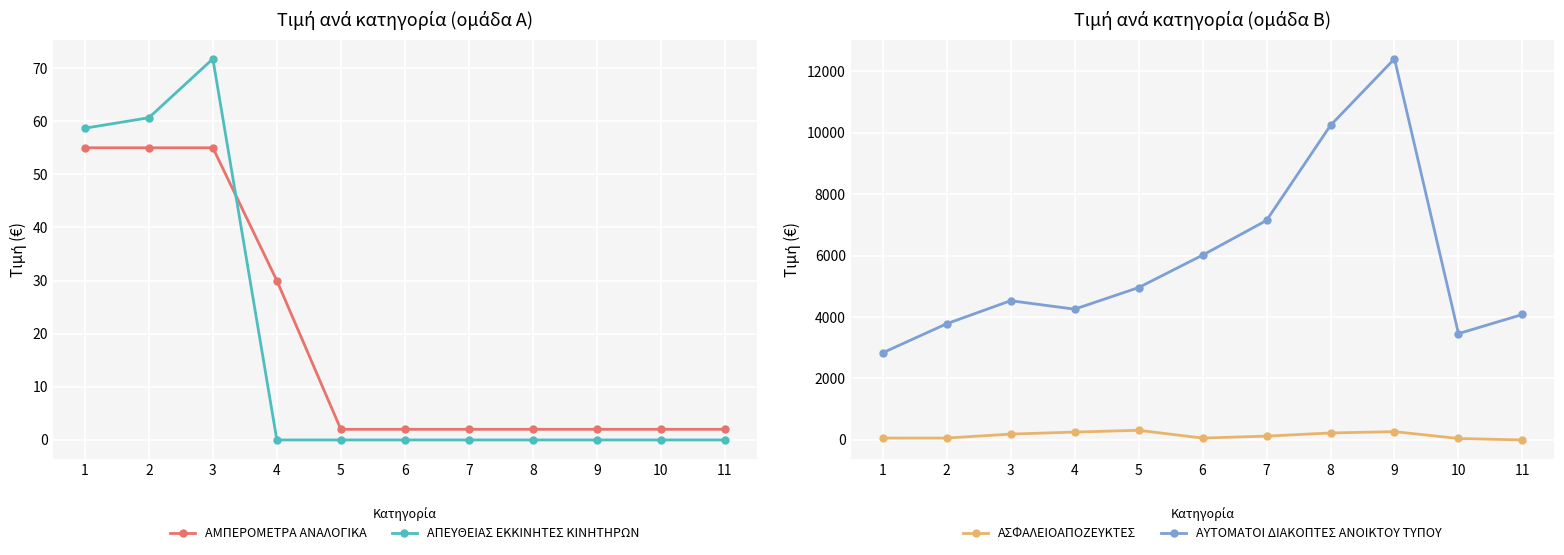

What value does the ΑΥΤΟΜΑΤΟΙ ΔΙΑΚΟΠΤΕΣ ΑΝΟΙΚΤΟΥ ΤΥΠΟΥ series have at 11?

4082.0